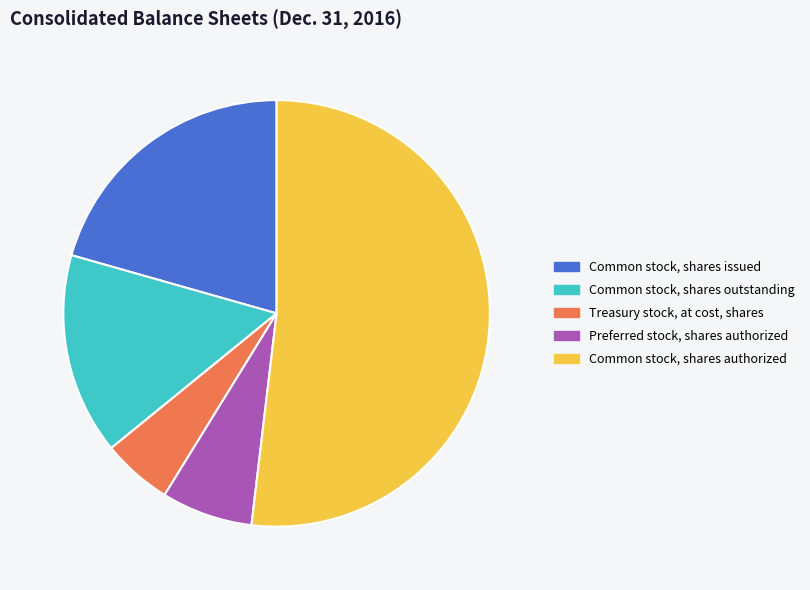

Between Treasury stock, at cost, shares and Preferred stock, shares authorized, which is larger?

Preferred stock, shares authorized